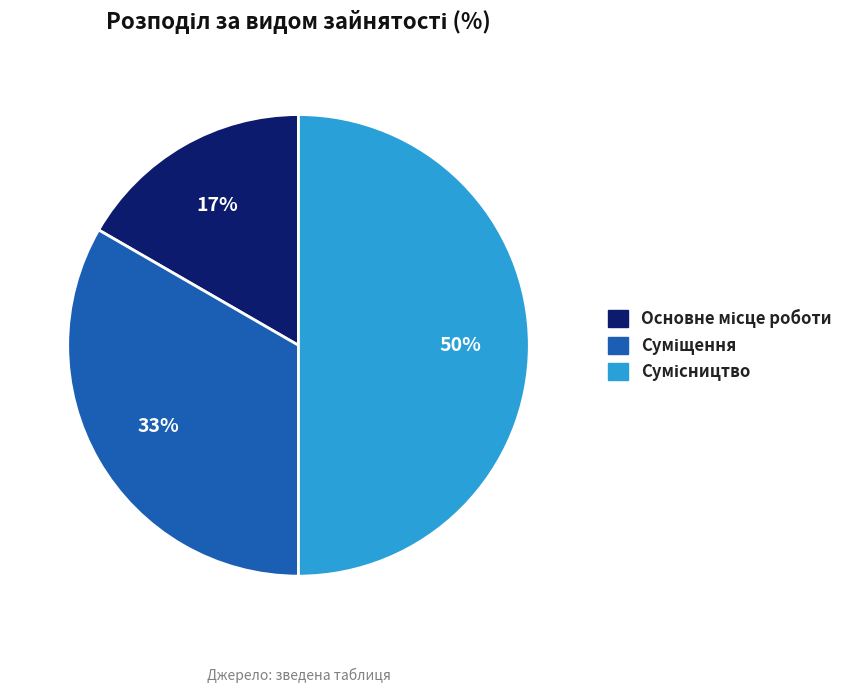

Count the number of slices in the pie.

3